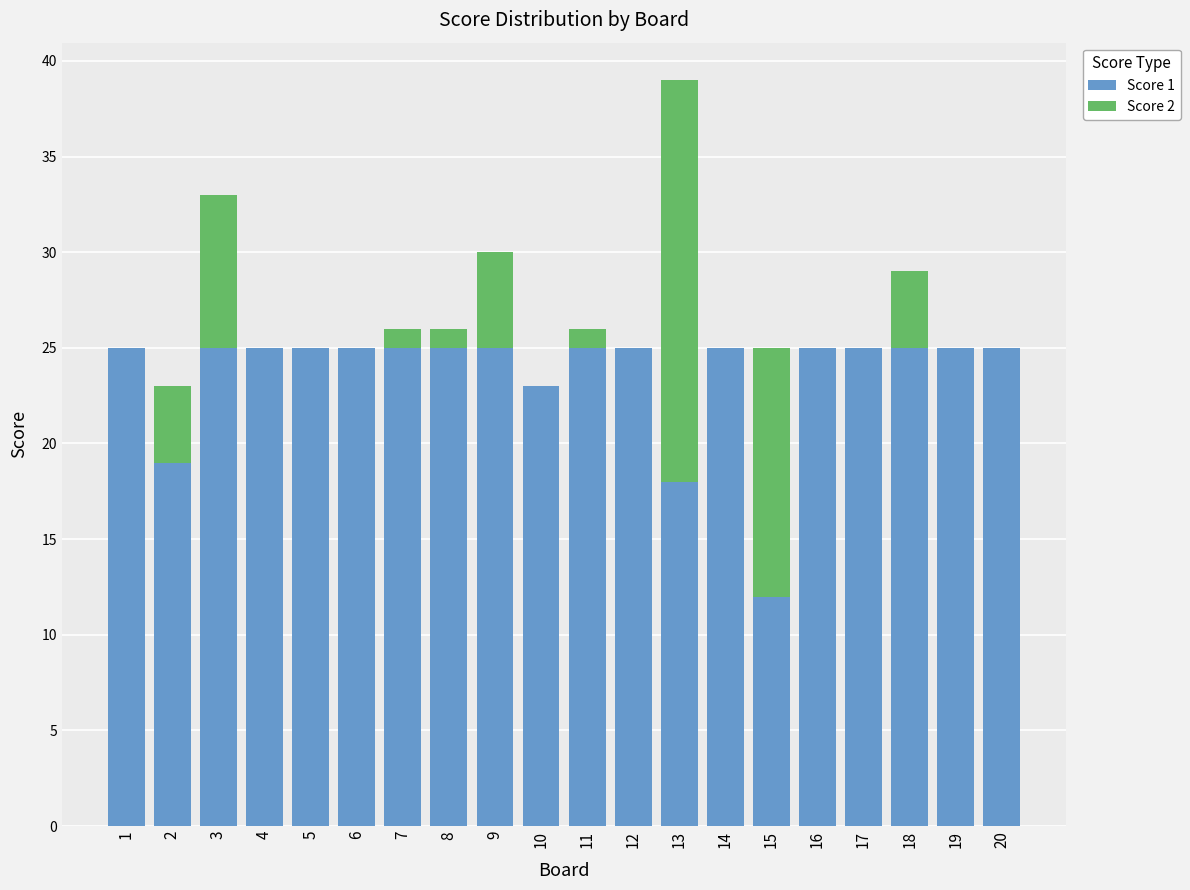

How many data points does each series have?

20